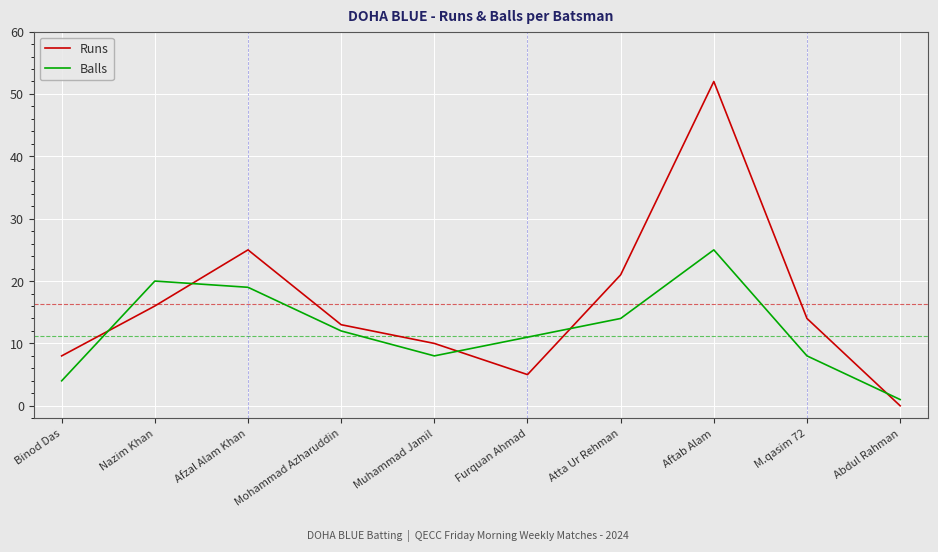

What is the difference between the maximum and second lowest values in the Runs series?

47